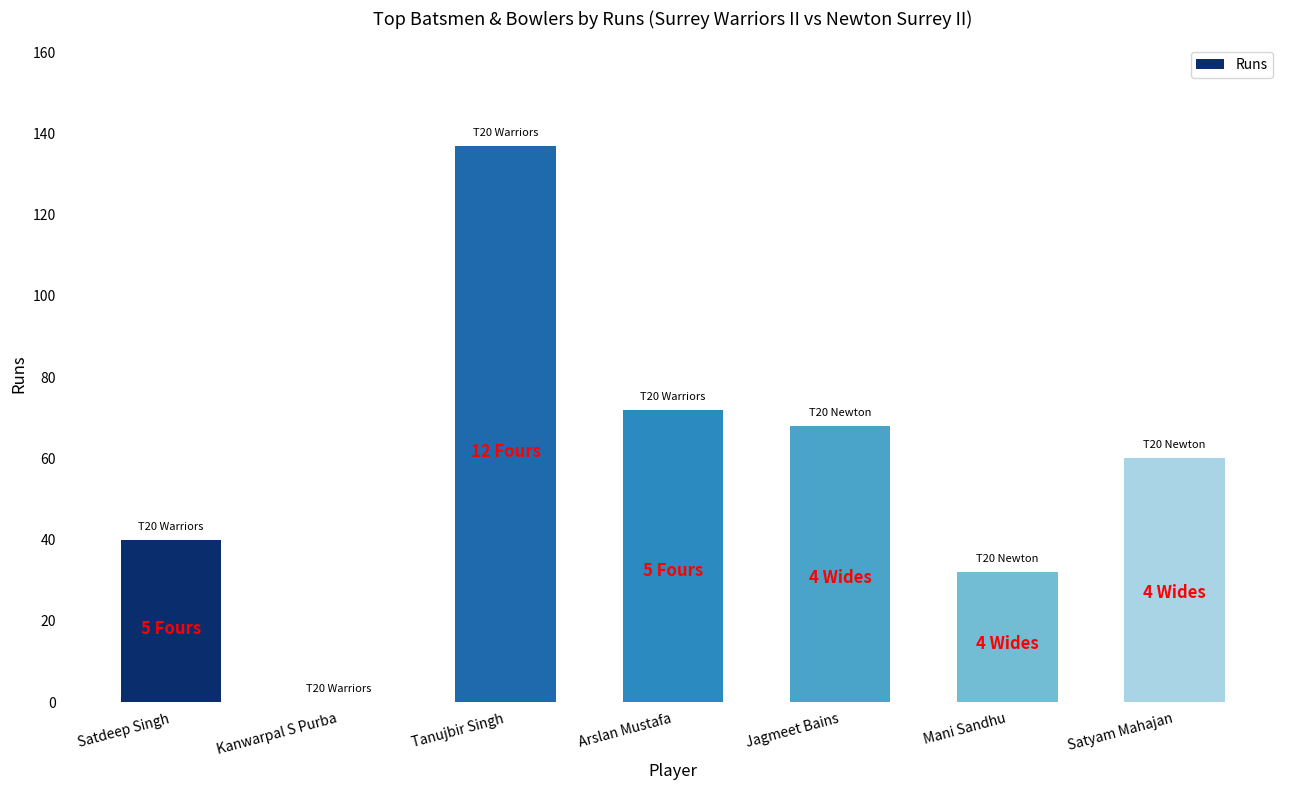

What is the change in value from Arslan Mustafa to Mani Sandhu?

-40